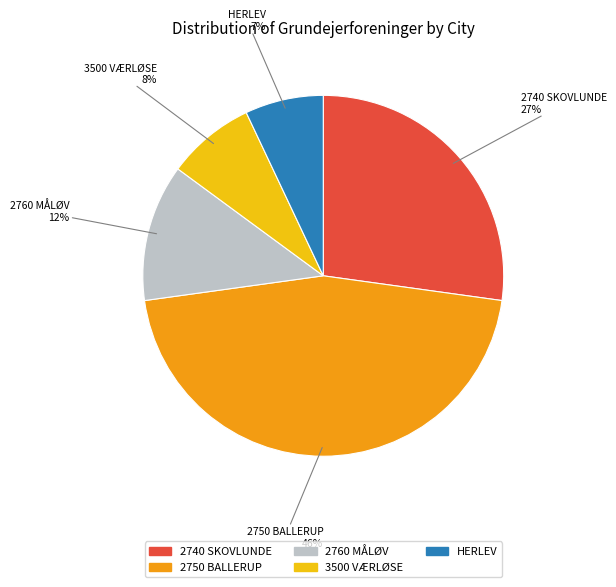

Is the sum of 2750 BALLERUP and 2740 SKOVLUNDE greater than half?

Yes